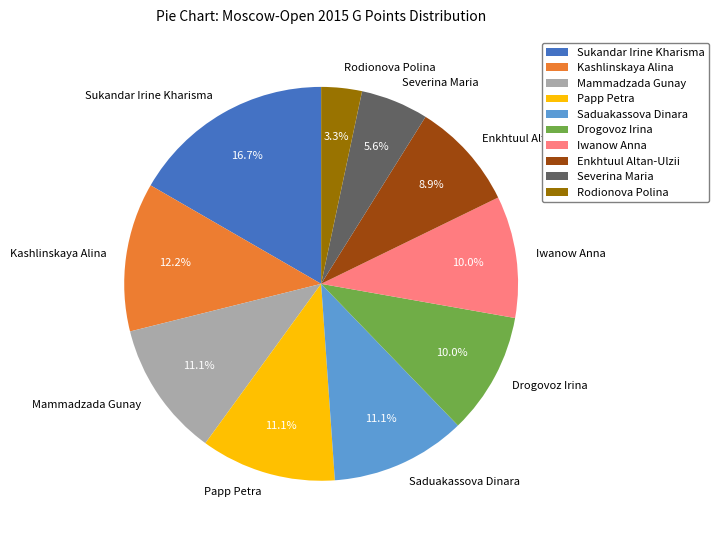

Is Saduakassova Dinara the majority of the pie?

No